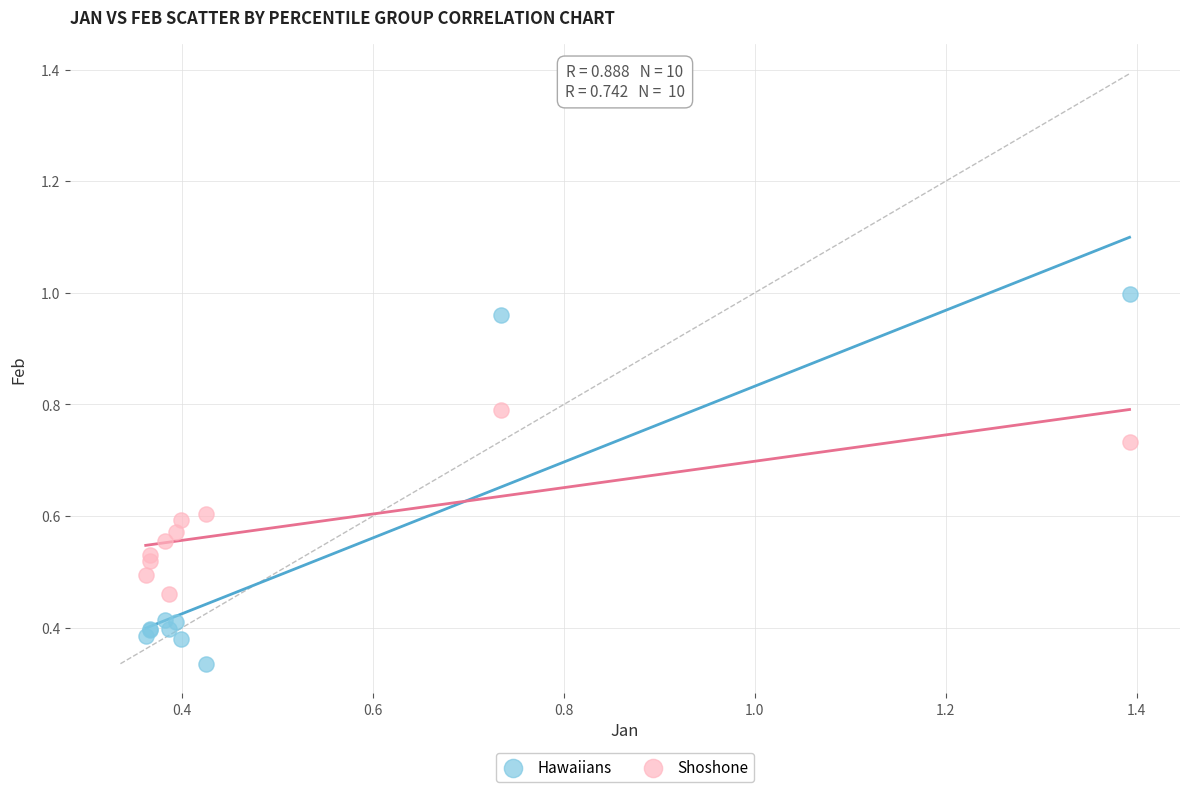

Which series reaches the maximum Y coordinate?

Hawaiians